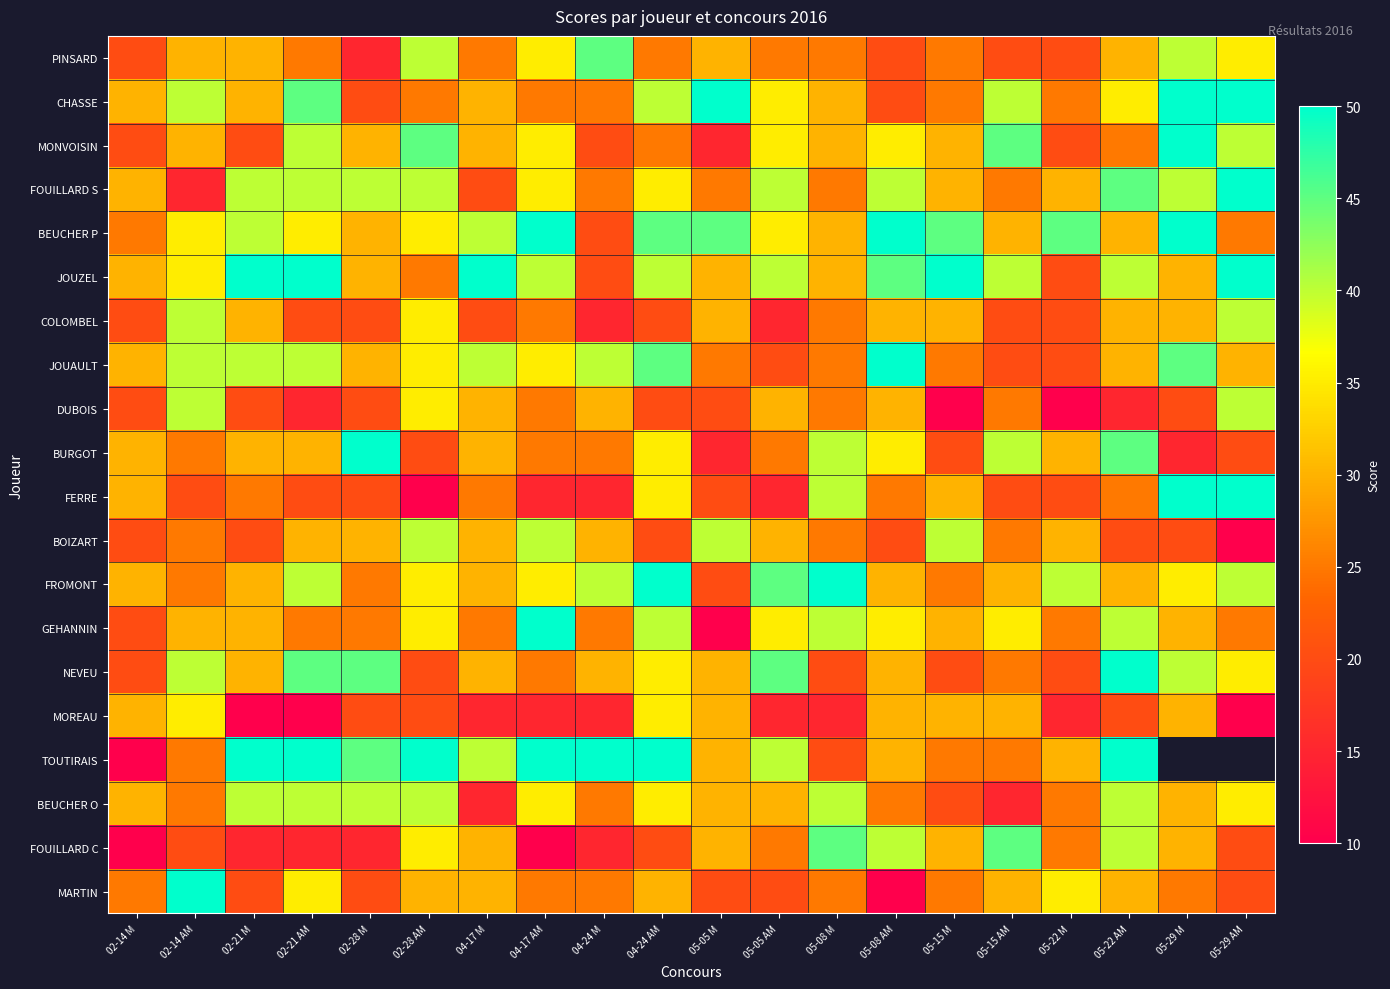

What is the greatest value displayed?

50.0